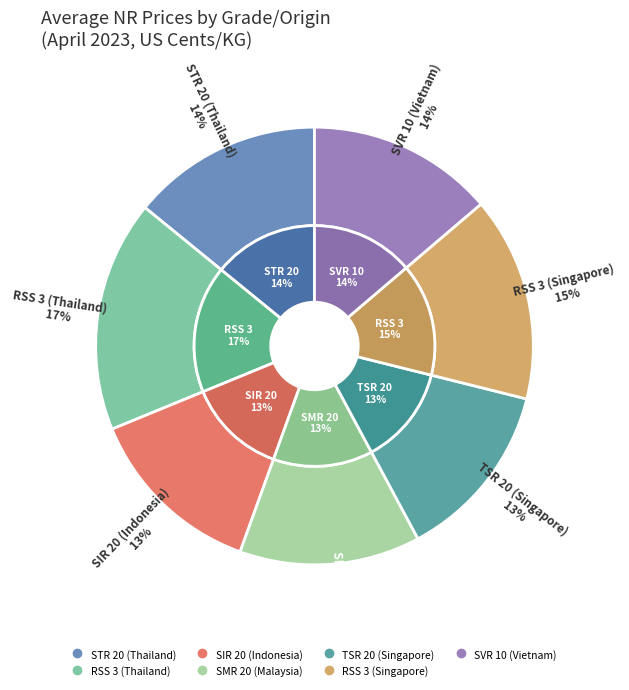

To the nearest percent, what is the combined percentage of RSS 3 (Thailand) and SIR 20 (Indonesia)?

30%